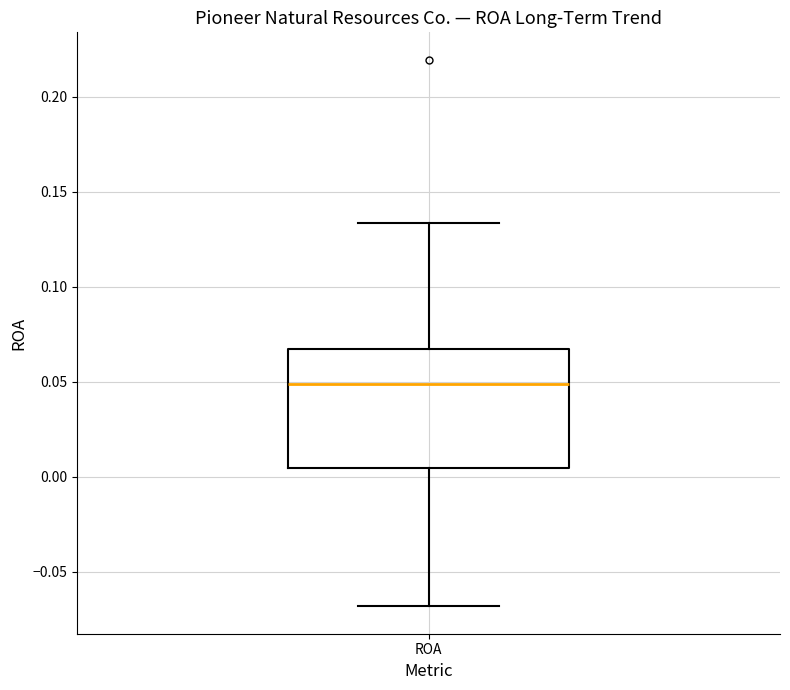

Read this box plot against the y-axis: the position of the median line, the range covered by the box, and the ends of both whiskers. The values are not printed on the chart, so give them approximately, as read against the axis.

median 0.050, box 0.005 to 0.065, whiskers -0.070 to 0.135